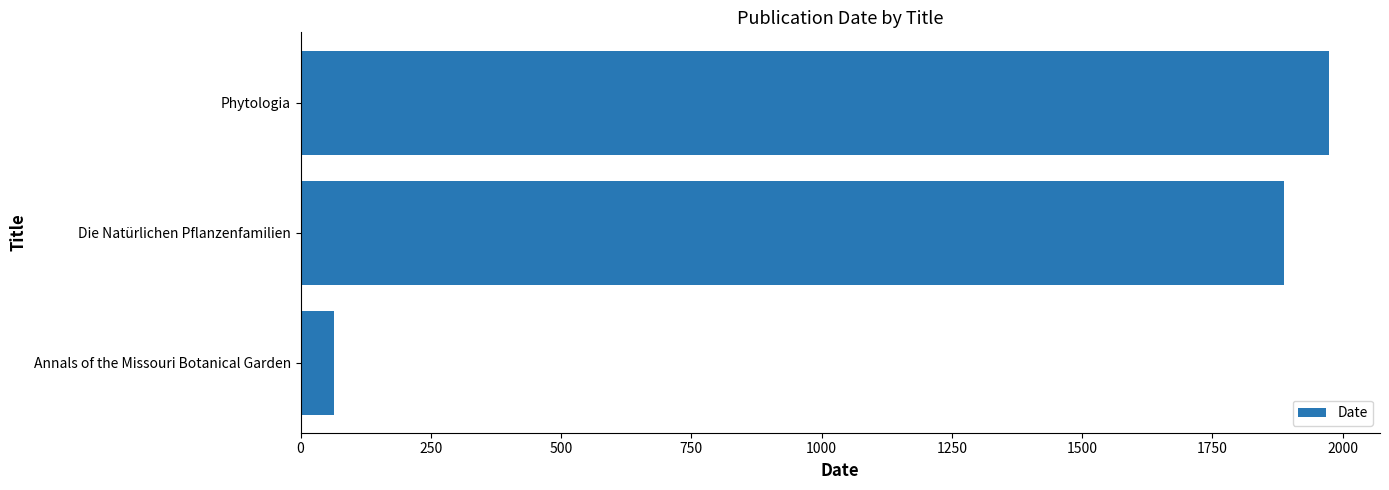

Is it true that the value at Annals of the Missouri Botanical Garden is 65?

True